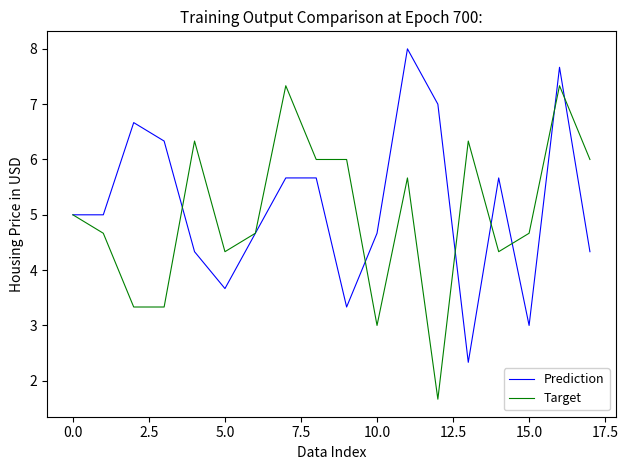

What is the maximum value for Prediction?

8.0